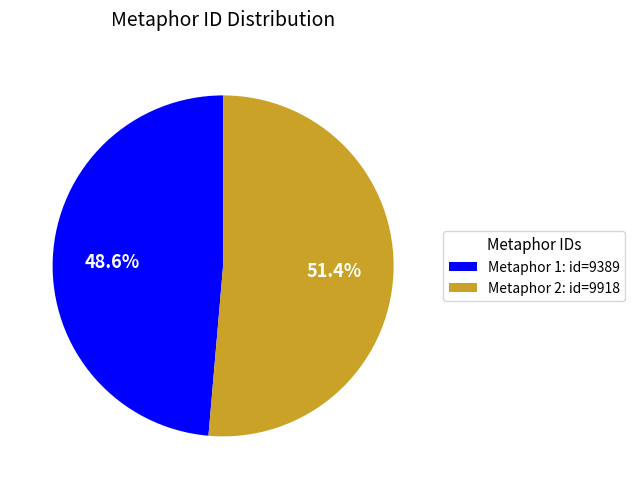

Which category has the smallest portion of the pie?

Metaphor 1: id=9389